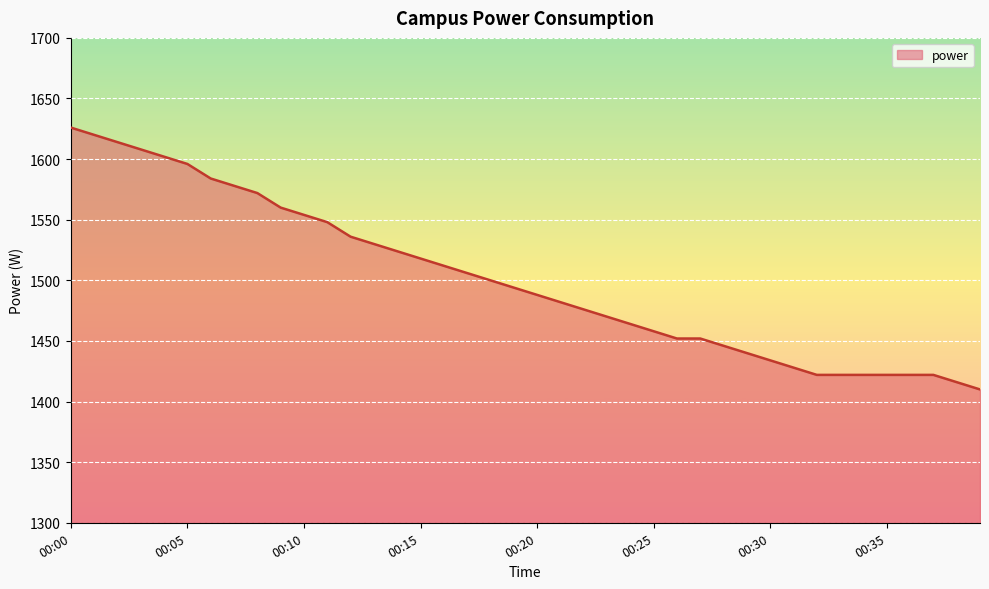

What is the greatest value displayed?

1626